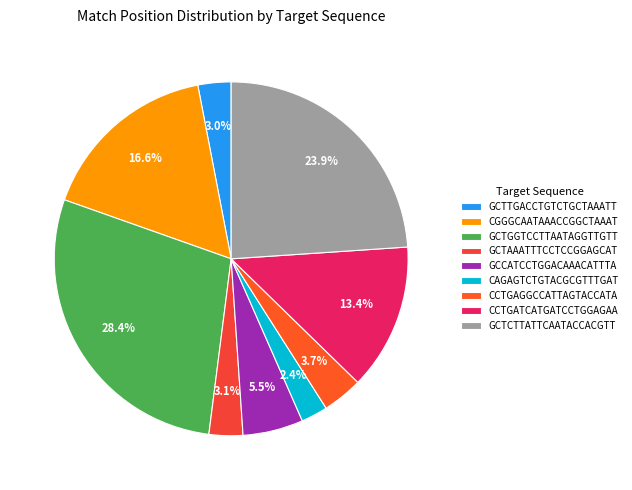

How many segments does this pie chart have?

9